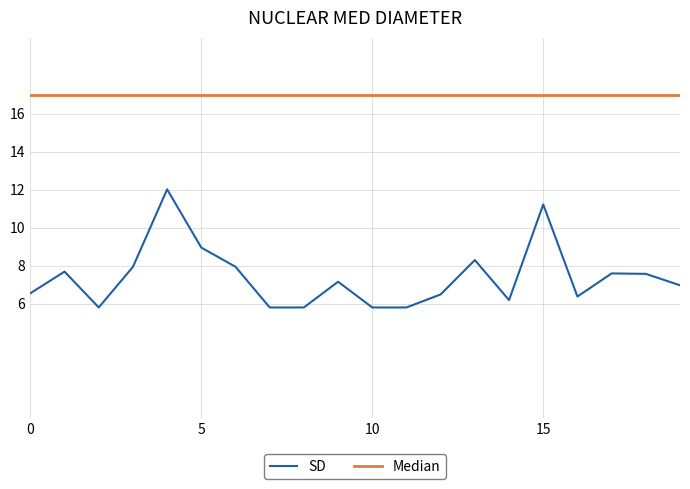

What is the minimum value shown in the chart?

5.8